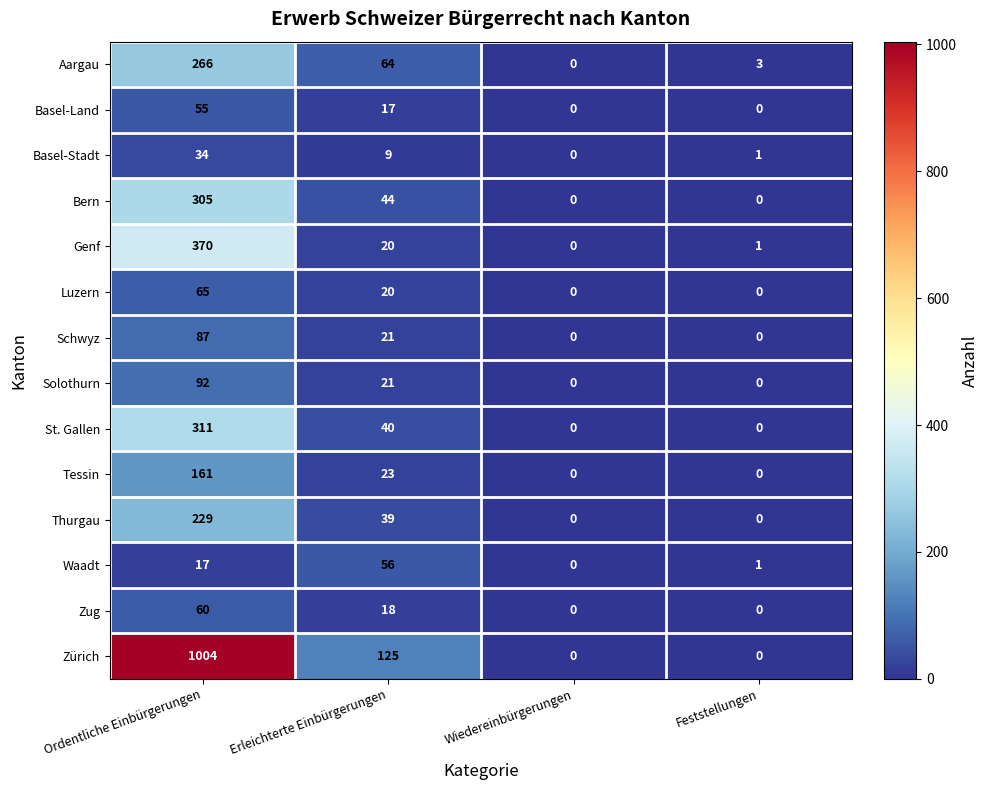

What is the approximate value of Zürich at Erleichterte Einbürgerungen?

125